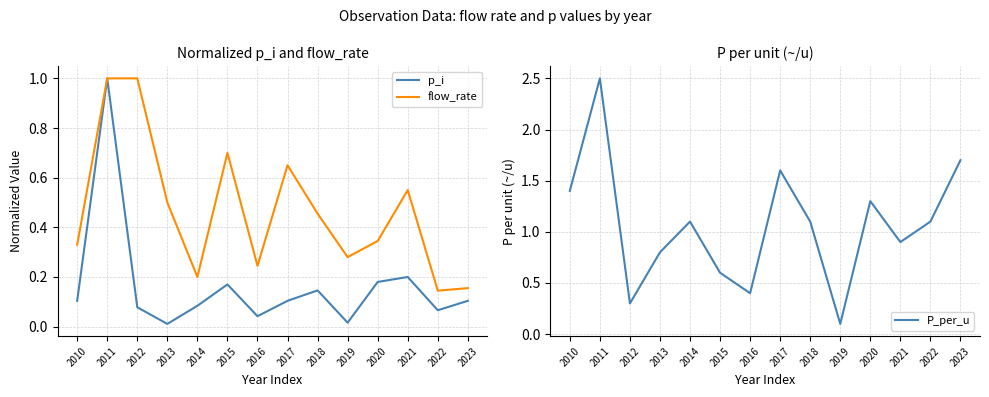

Reading right to left, extract all data points from this chart.

p_i: 2023=0.1	2022=0.1	2021=0.2	2020=0.2	2019=0.0	2018=0.1	2017=0.1	2016=0.0	2015=0.2	2014=0.1	2013=0.0	2012=0.1	2011=1.0	2010=0.1
flow_rate: 2023=0.2	2022=0.1	2021=0.6	2020=0.3	2019=0.3	2018=0.5	2017=0.7	2016=0.2	2015=0.7	2014=0.2	2013=0.5	2012=1.0	2011=1.0	2010=0.3
P_per_u: 2023=1.7	2022=1.1	2021=0.9	2020=1.3	2019=0.1	2018=1.1	2017=1.6	2016=0.4	2015=0.6	2014=1.1	2013=0.8	2012=0.3	2011=2.5	2010=1.4